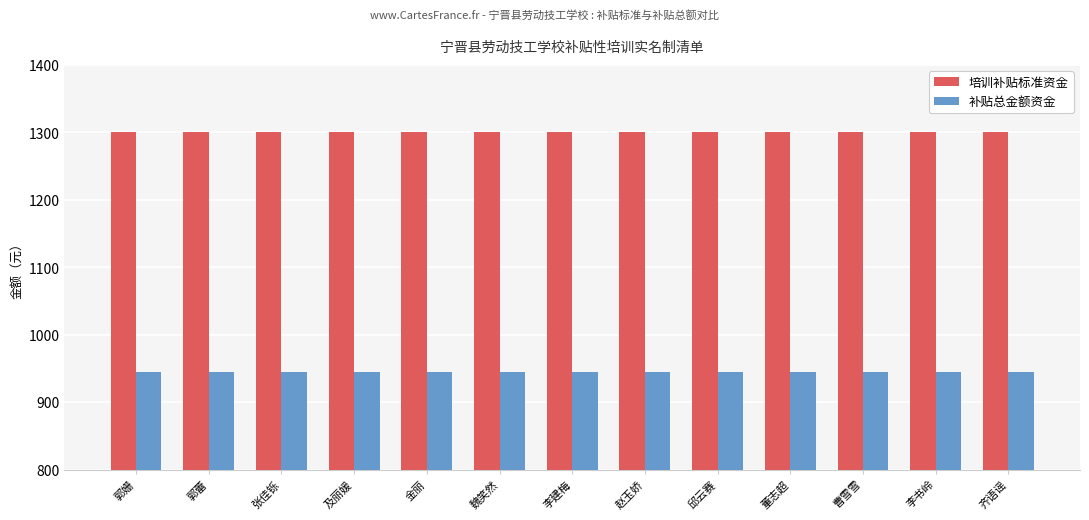

Rank the series by their average value, from lowest to highest.

补贴总金额资金, 培训补贴标准资金